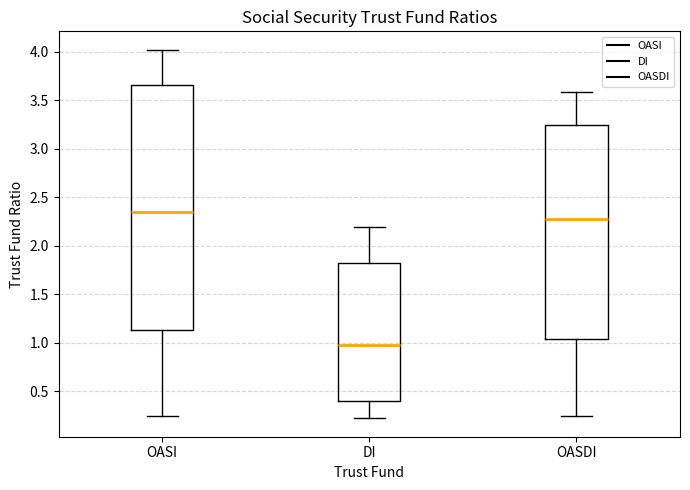

Which box's median line is the highest?

OASI